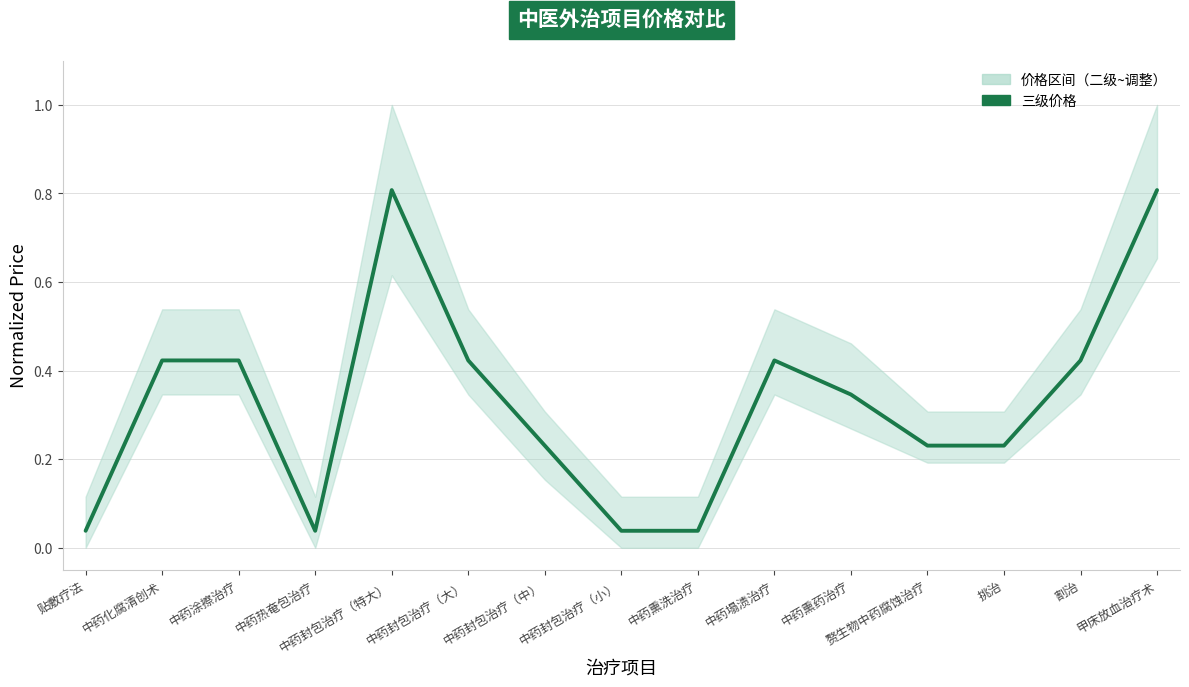

How many points are higher than both their immediate neighbors (excluding endpoints)?

2